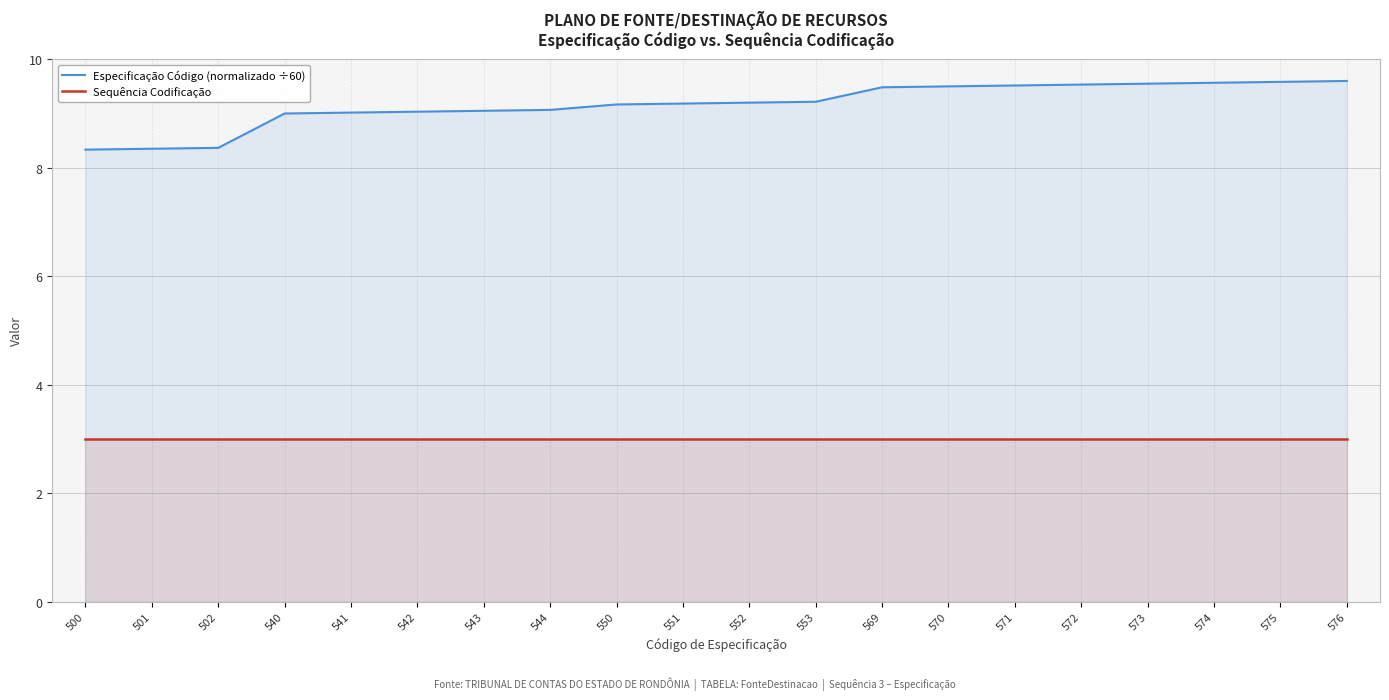

Rank the series at 576 from lowest to highest value.

Sequência Codificação, Especificação Código (normalizado ÷60)